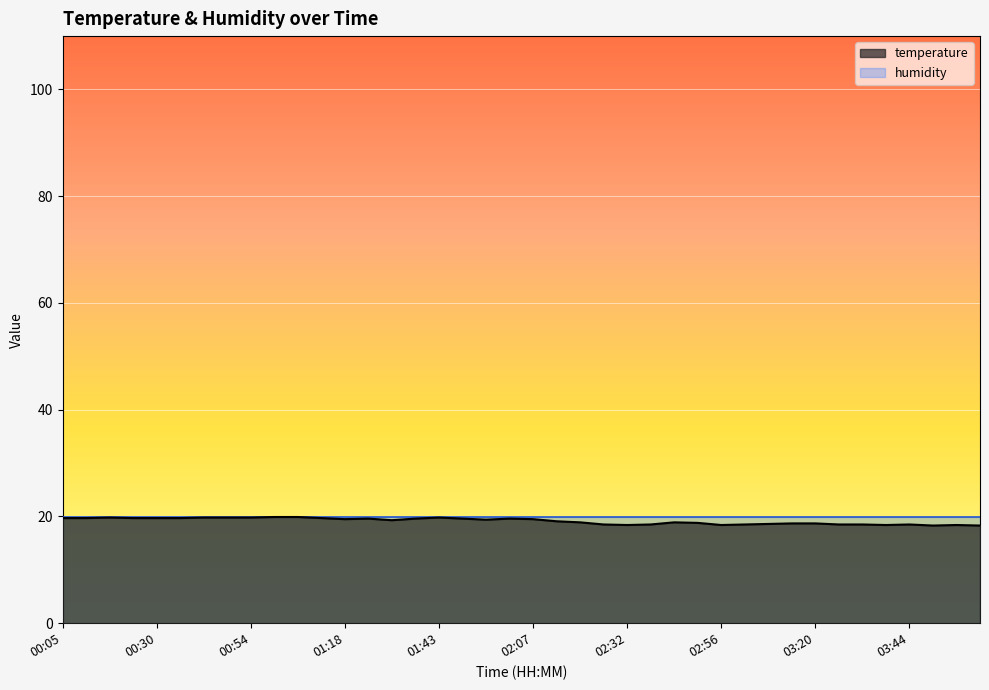

What is the change in value from 01:18 to 03:44?

-1.0